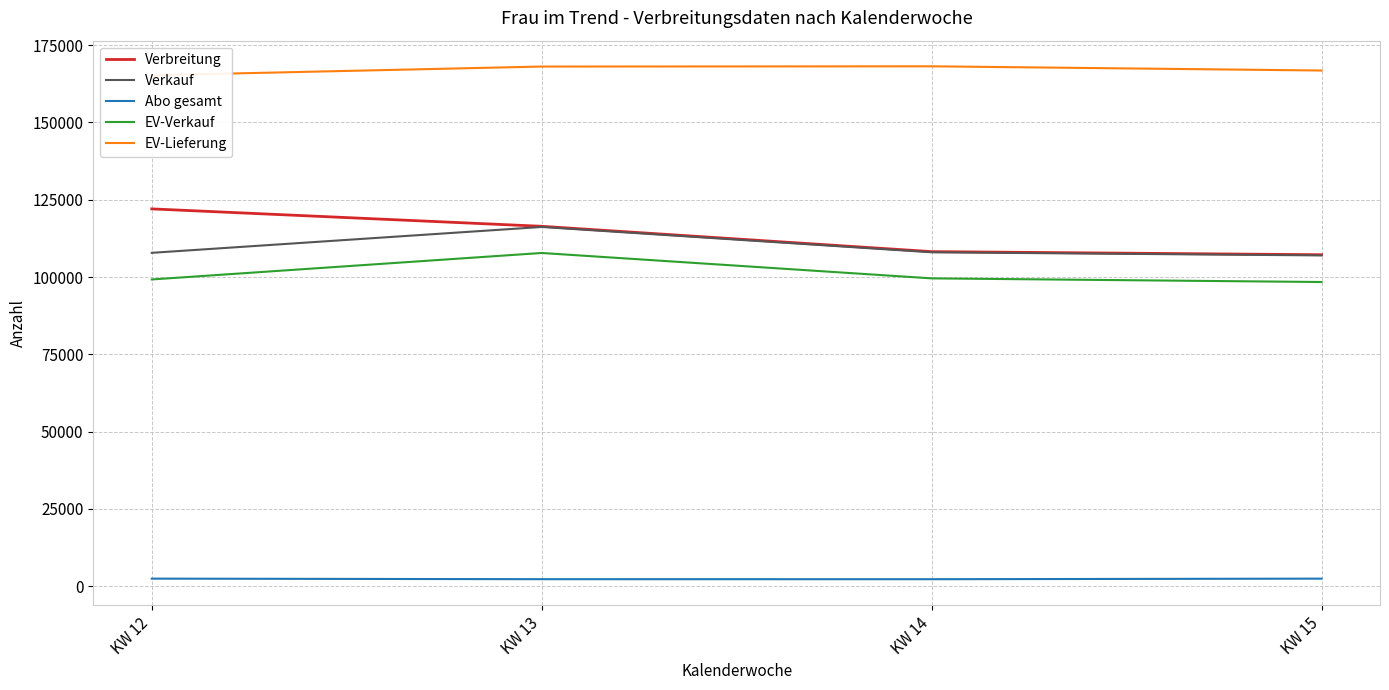

True or false: Verbreitung and Abo gesamt intersect in this chart.

False